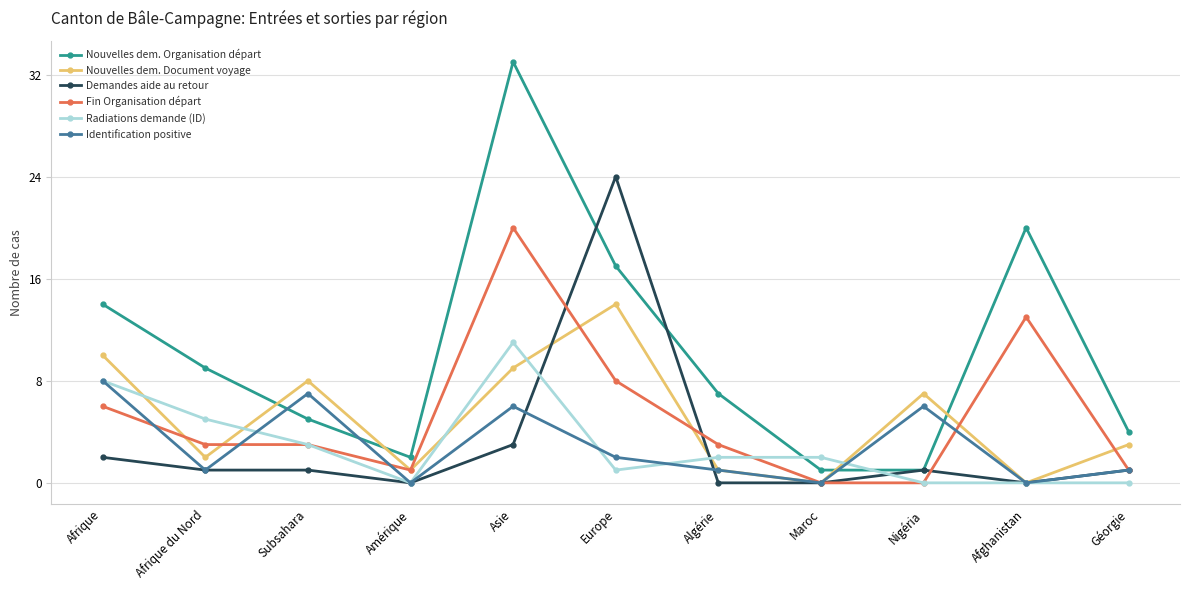

At how many categories does at least one series exceed 11?

4